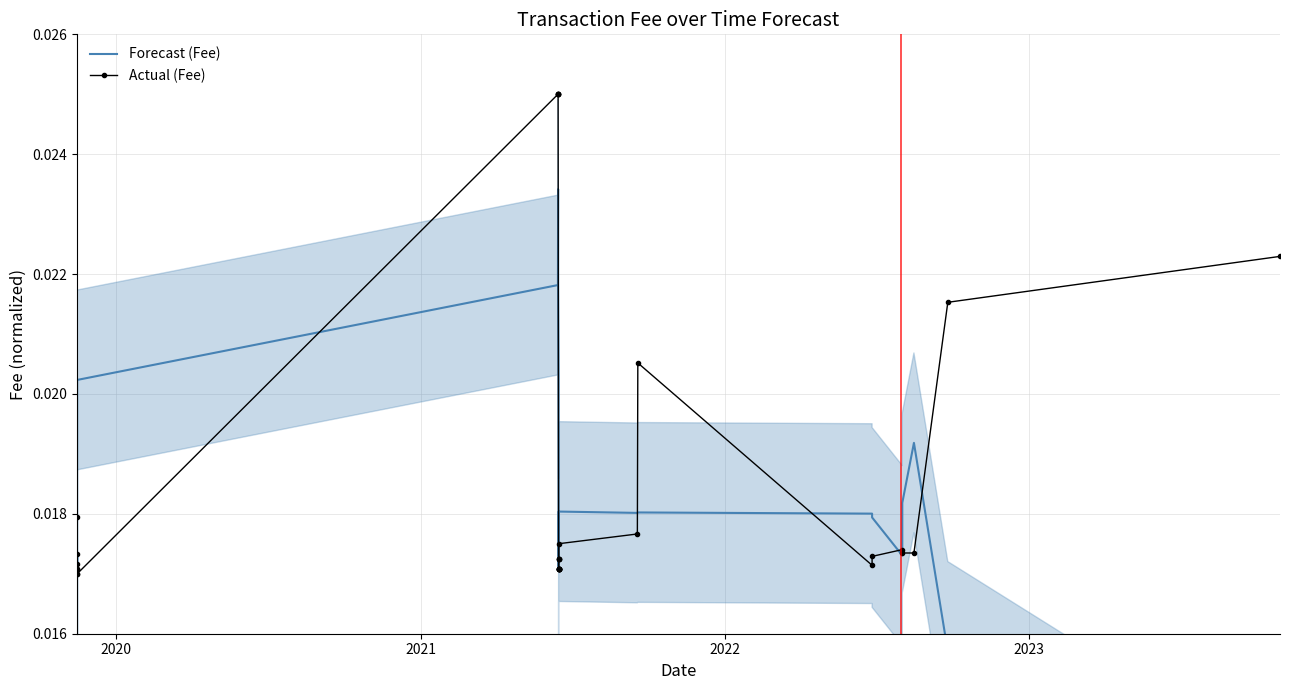

How many lines are shown in the chart?

2